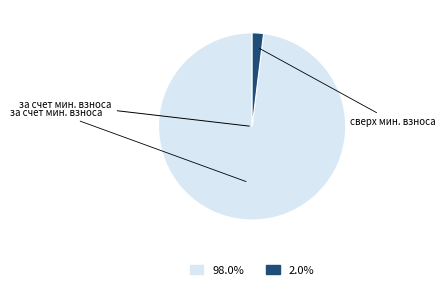

Is there any slice that represents more than half of the pie?

Yes